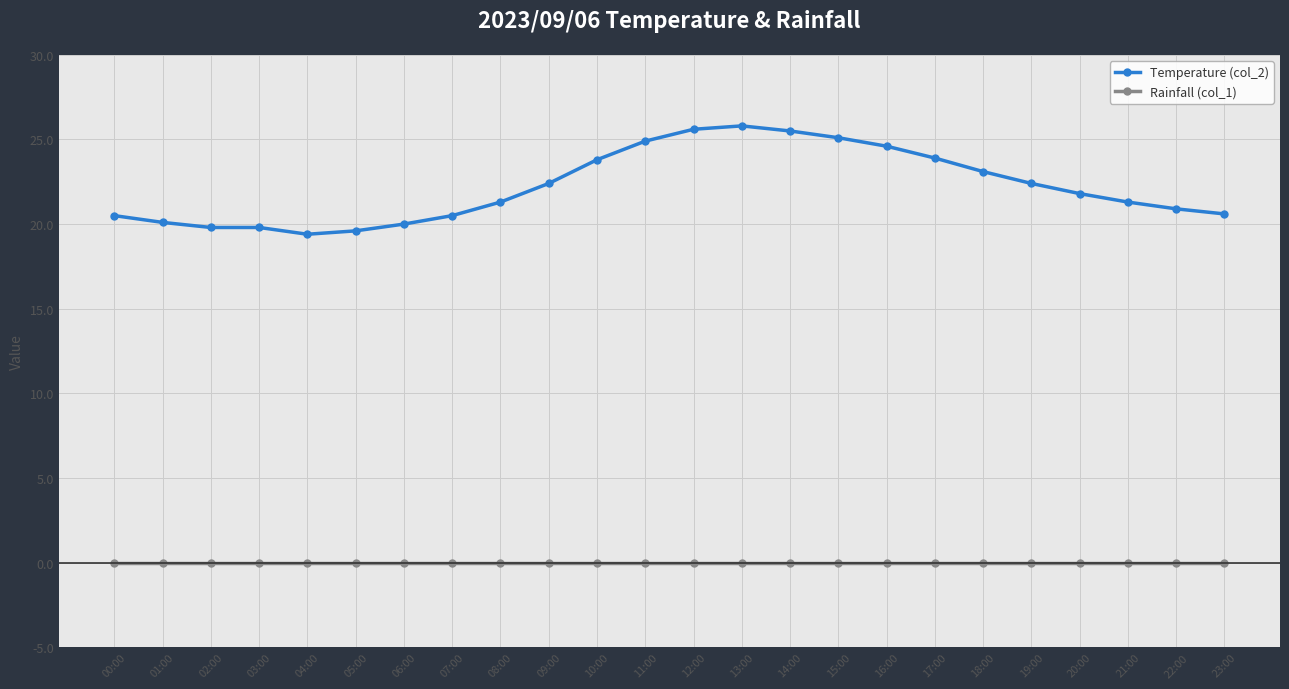

Rank the series by their average value, from highest to lowest.

Temperature (col_2), Rainfall (col_1)